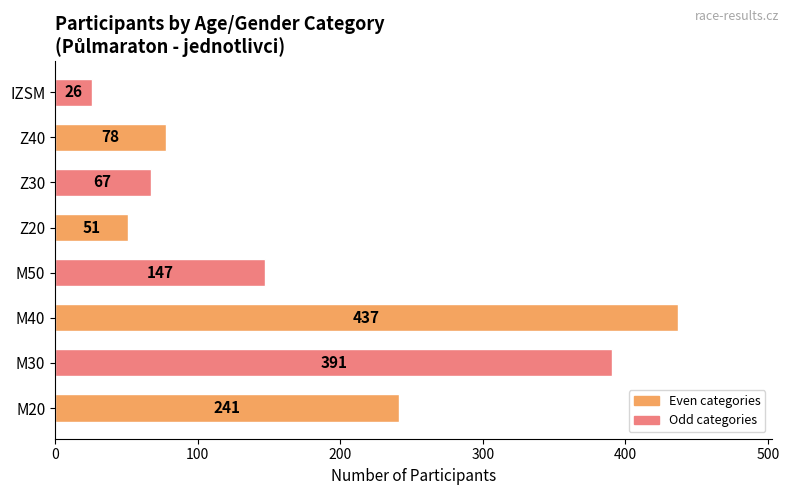

Which has a higher value, M20 or M50?

M20